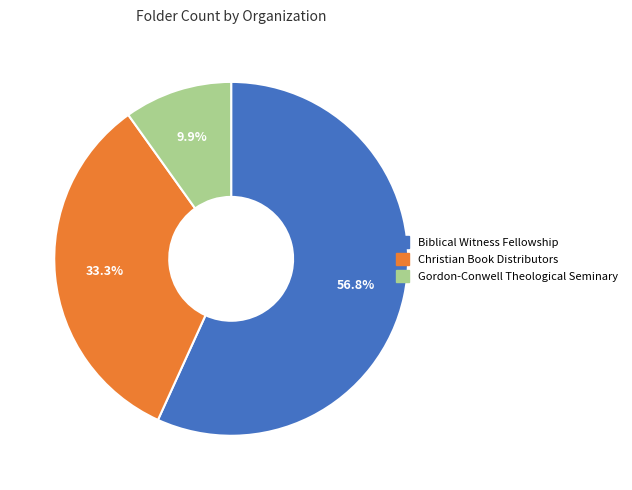

What percentage do Christian Book Distributors and Gordon-Conwell Theological Seminary together represent?

43.2%